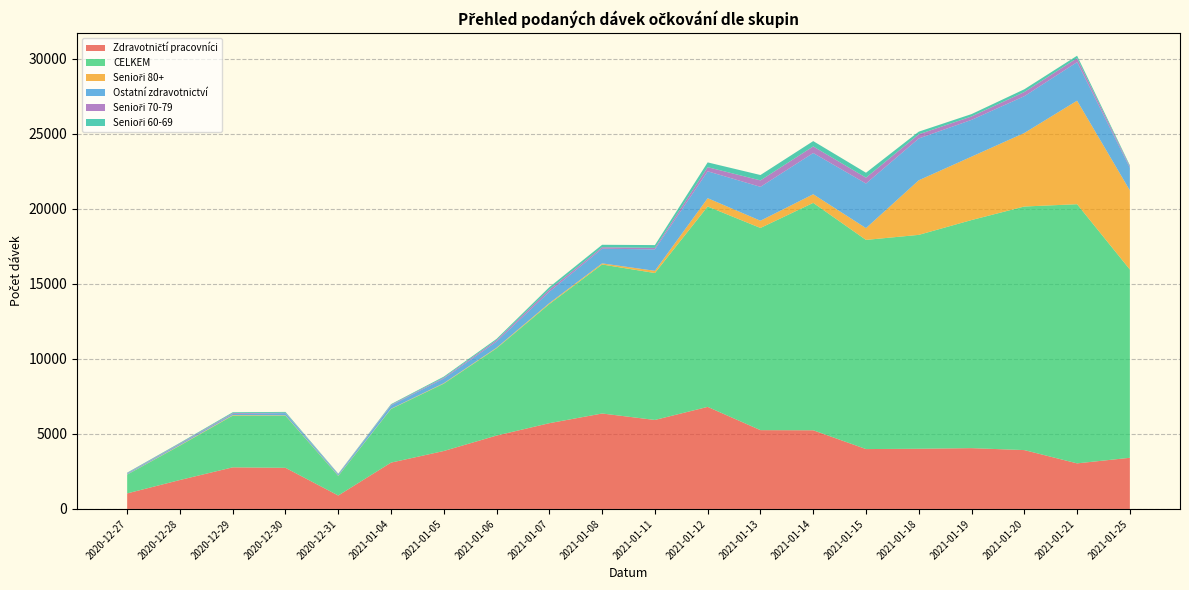

Reading right to left, extract all data points from this chart.

Zdravotničtí pracovníci: 3410	3038	3923	4053	4012	3991	5244	5253	6803	5932	6362	5717	4891	3863	3088	895	2741	2773	1929	1036
CELKEM: 12551	17276	16237	15205	14258	13943	15159	13478	13358	9794	9933	7942	5820	4491	3574	1304	3475	3447	2294	1251
Senioři 80+: 5272	6900	4901	4226	3639	786	575	482	554	147	75	63	38	31	20	20	25	36	30	12
Ostatní zdravotnictví: 1511	2570	2452	2451	2786	2972	2749	2258	1792	1429	977	759	407	310	215	82	145	76	71	53
Senioři 70-79: 90	263	278	227	278	392	438	430	274	100	99	150	101	59	44	26	25	55	47	35
Senioři 60-69: 71	165	183	159	177	328	355	358	320	186	163	154	81	66	45	25	57	58	38	32